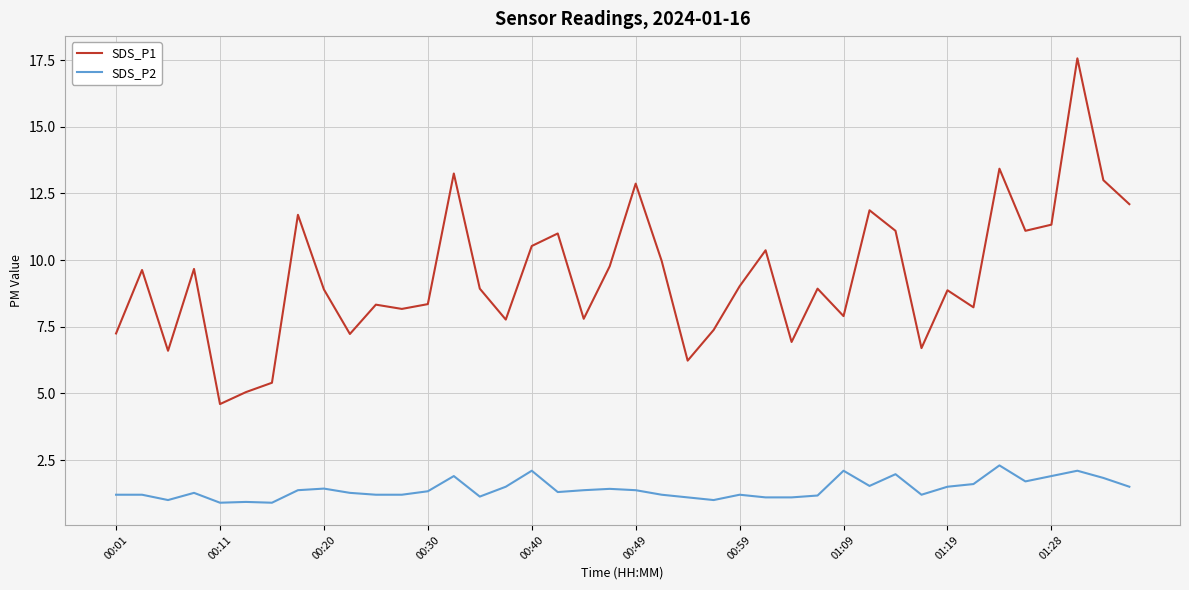

Which series has the largest total across all categories?

SDS_P1